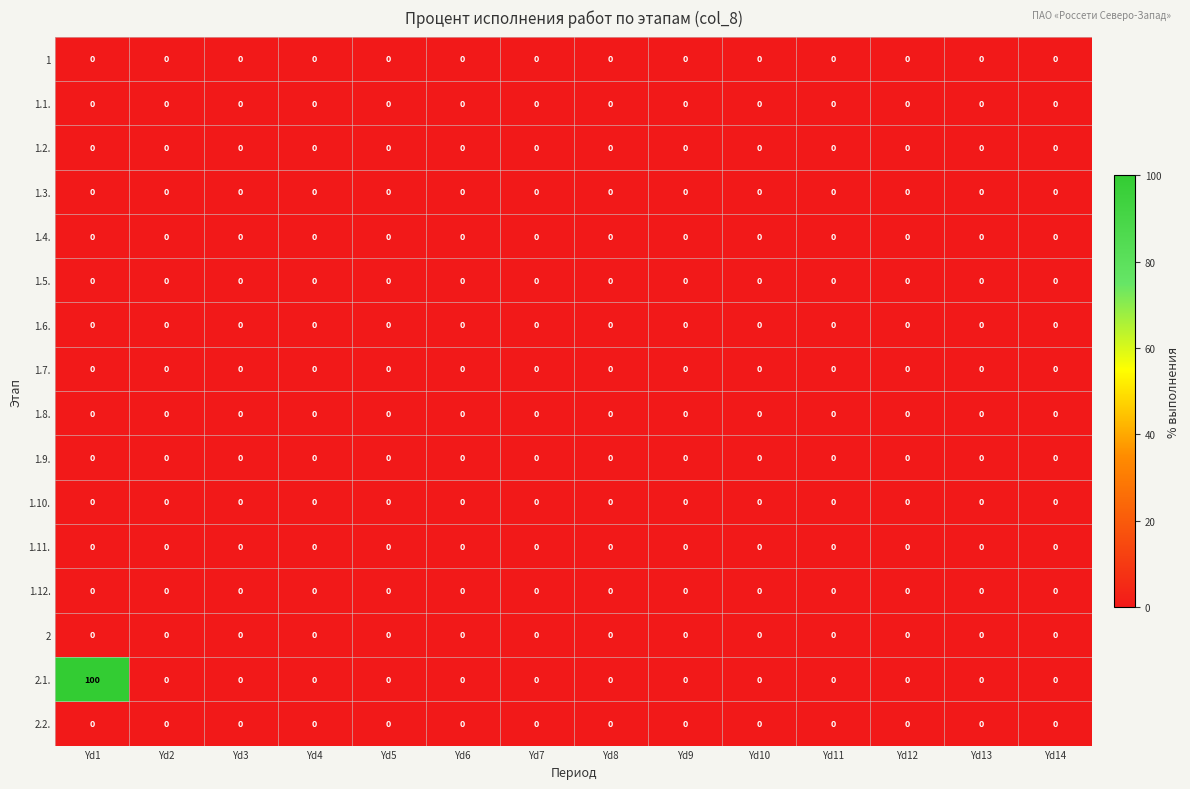

Which series has the largest range (max minus min)?

2.1.